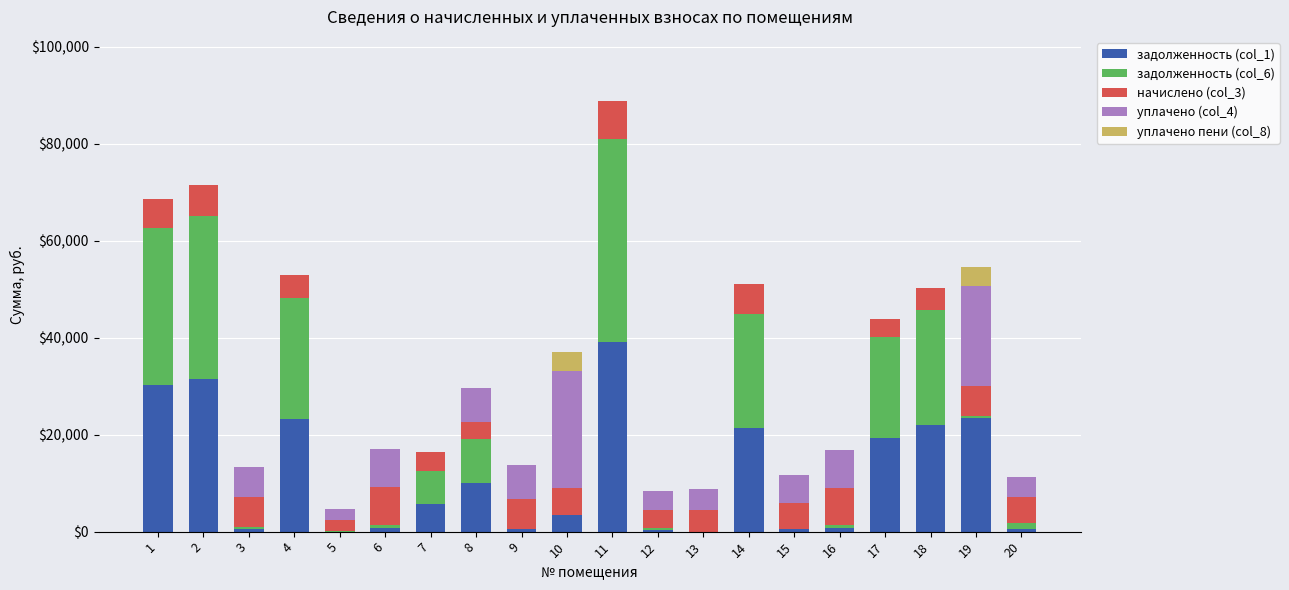

At which category is the sum across all series the highest?

11